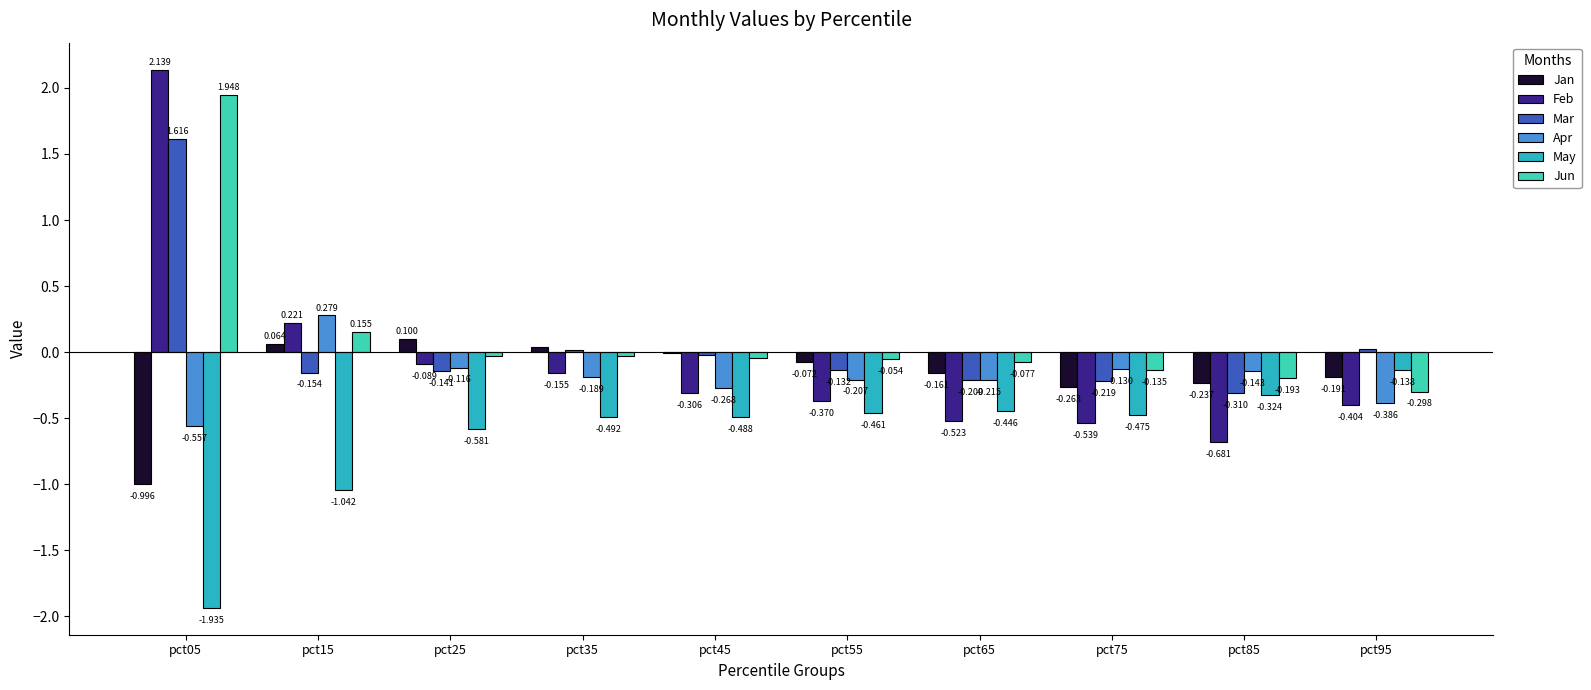

How many values in the Jun series exceed 0?

2